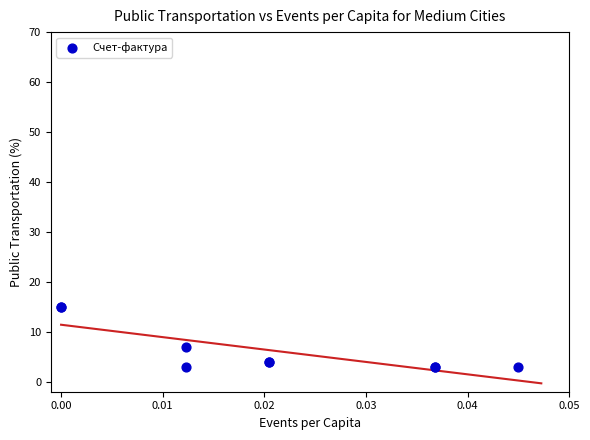

What Y value in the scatter plot is closest to 9?

7